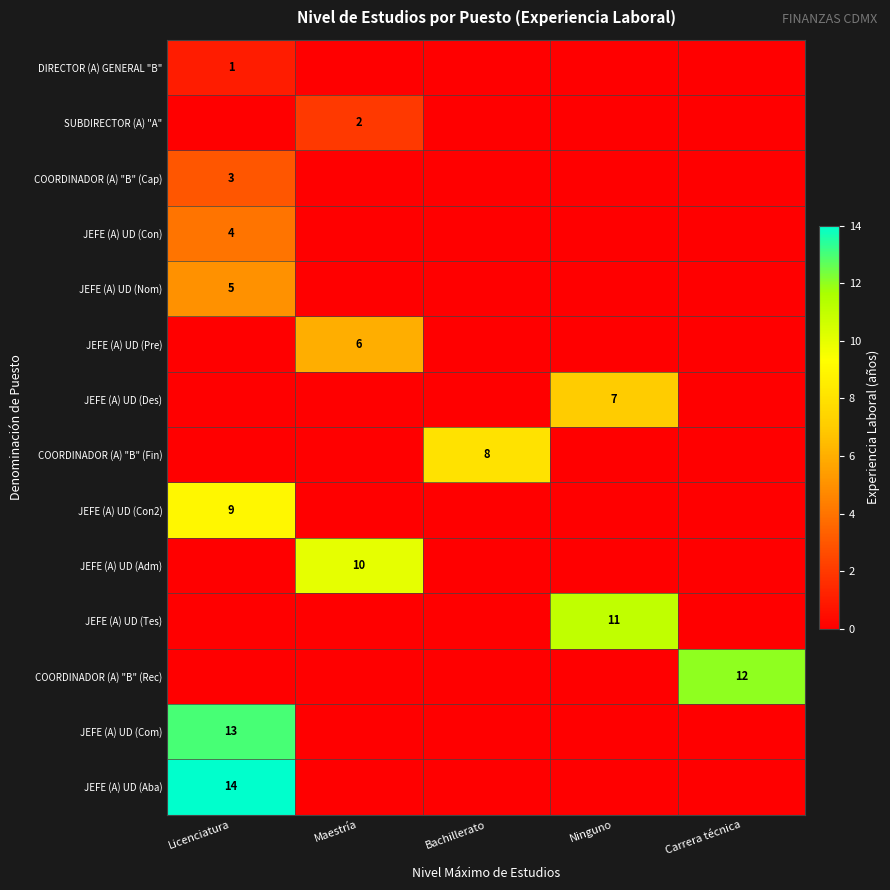

The value of JEFE (A) UD (Des) at Ninguno is 7. True or false?

True